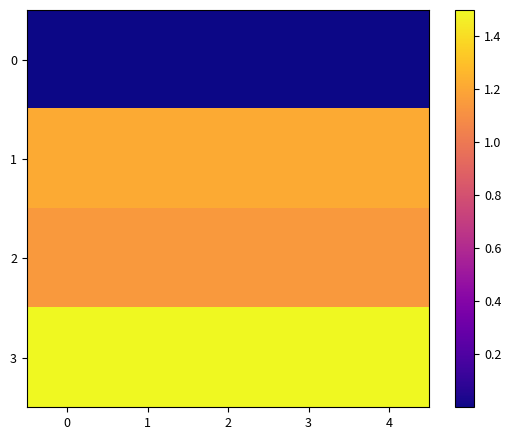

Between 2 and 4, which is larger?

2